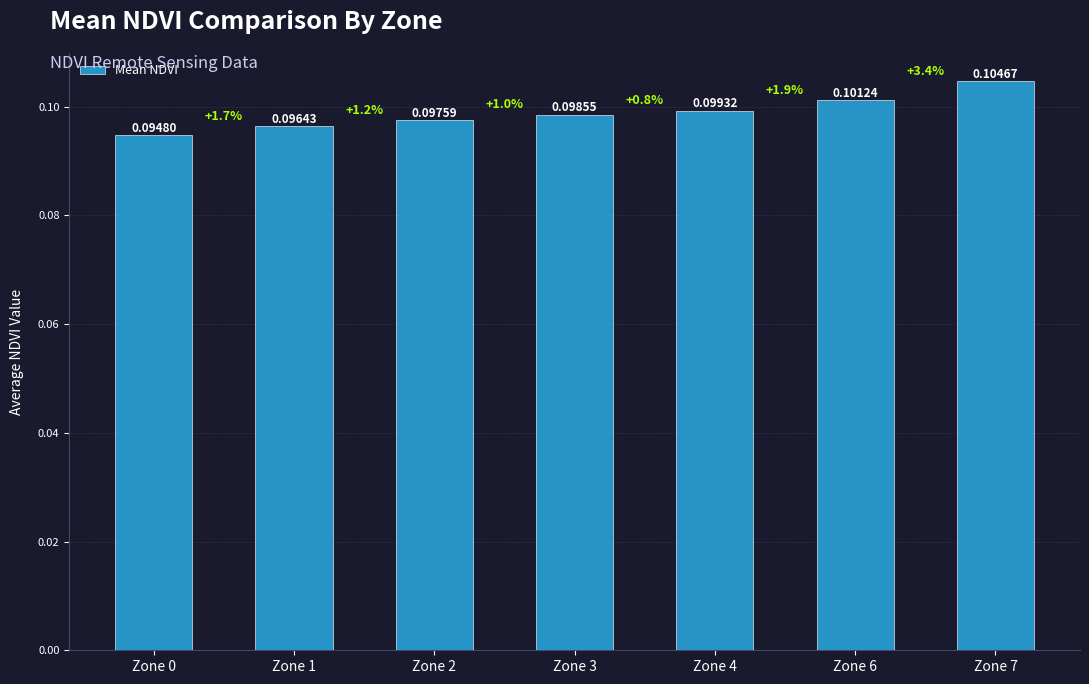

The chart shows a value of 0.2 at Zone 6. True or false?

False